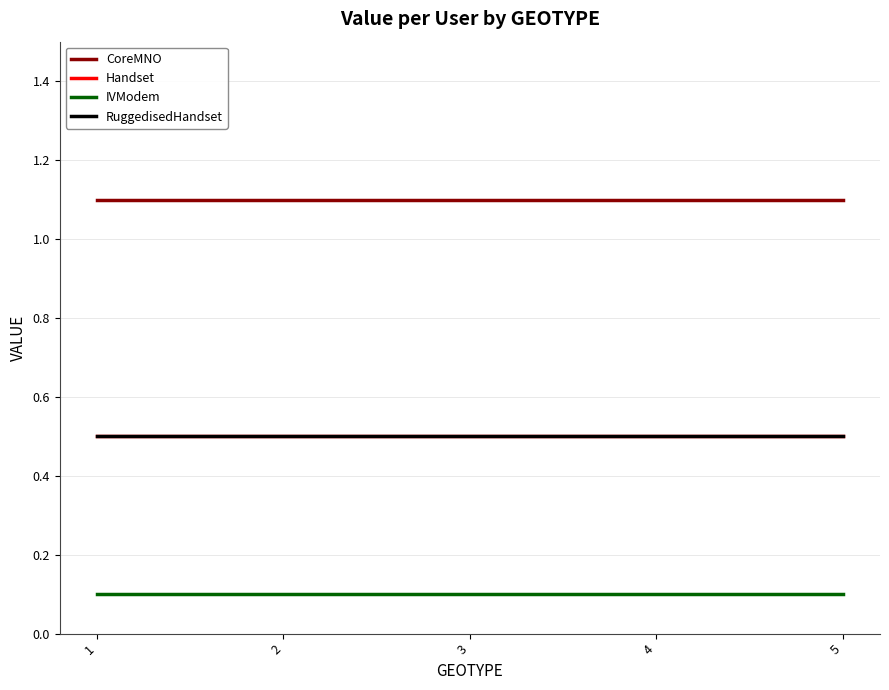

Reading left to right, transcribe all the data shown in this chart.

CoreMNO: 1=1.1	2=1.1	3=1.1	4=1.1	5=1.1
Handset: 1=0.5	2=0.5	3=0.5	4=0.5	5=0.5
IVModem: 1=0.1	2=0.1	3=0.1	4=0.1	5=0.1
RuggedisedHandset: 1=0.5	2=0.5	3=0.5	4=0.5	5=0.5